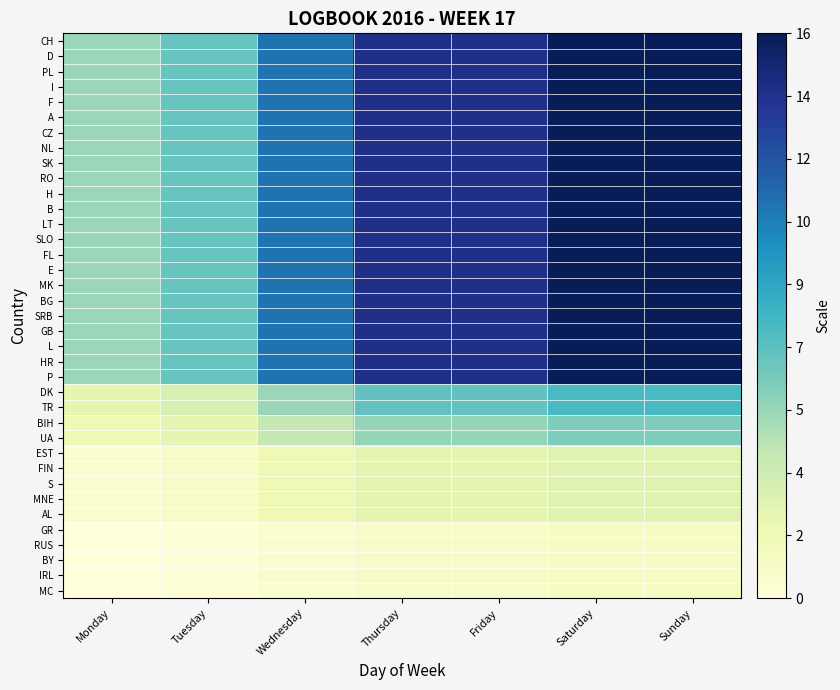

Rank the series at Friday from highest to lowest value.

CH, D, PL, I, F, A, CZ, NL, SK, RO, H, B, LT, SLO, FL, E, MK, BG, SRB, GB, L, HR, P, DK, TR, BIH, UA, EST, FIN, S, MNE, AL, GR, RUS, BY, IRL, MC